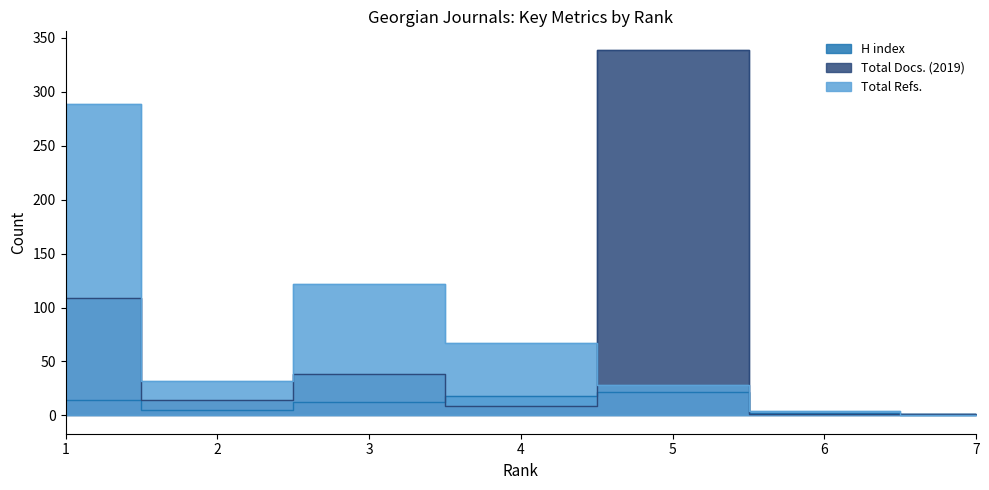

True or false: Total Refs. has a value of 211 at 3.

False